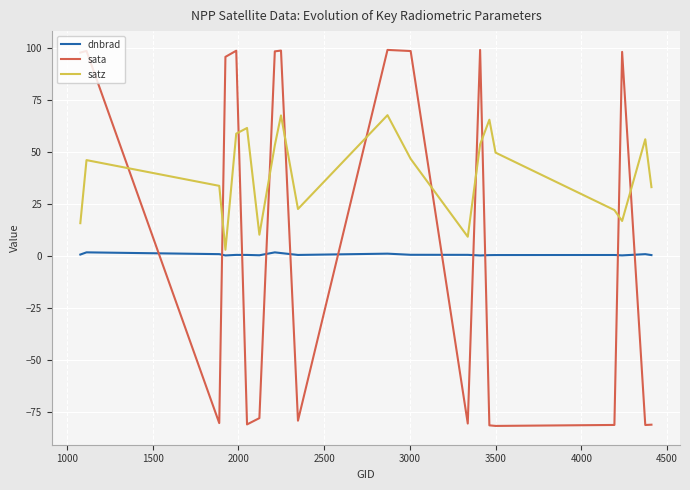

Rank the series by their average value, from highest to lowest.

satz, sata, dnbrad